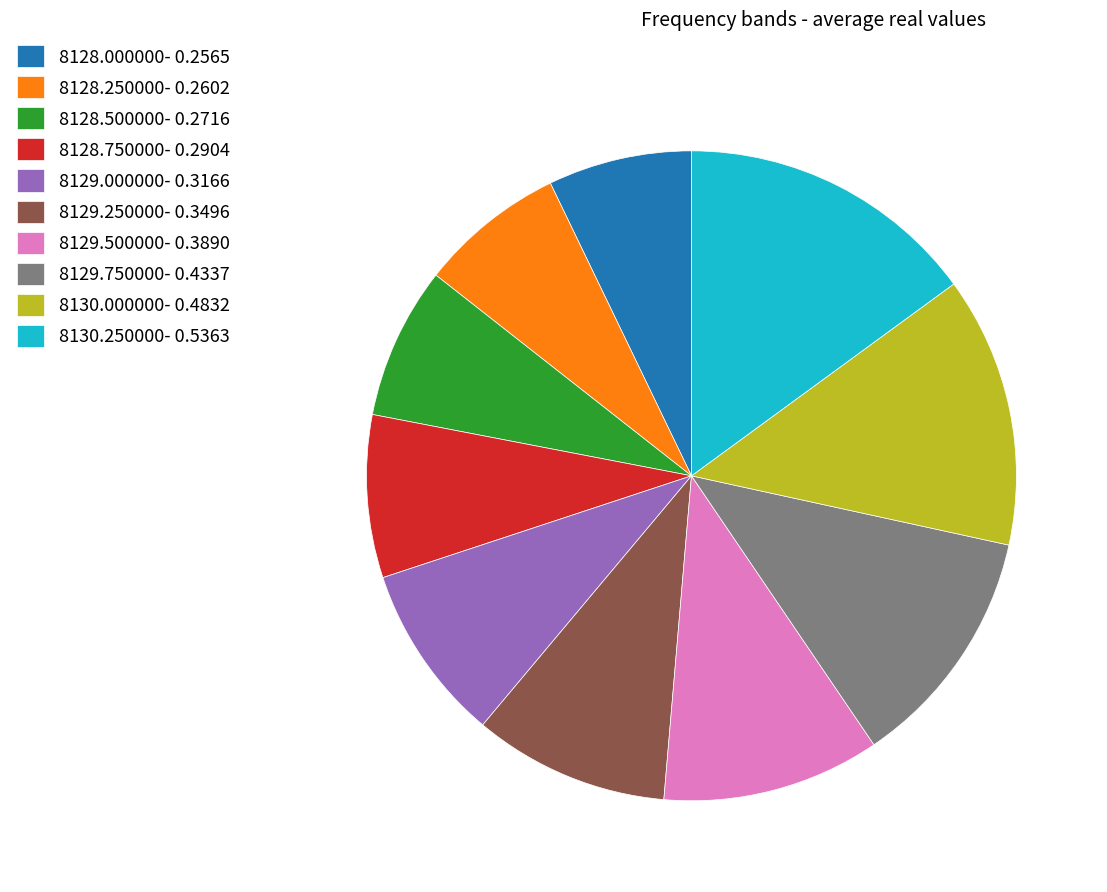

Do 8130.000000- 0.4832 and 8129.500000- 0.3890 together represent more than half of the pie?

No